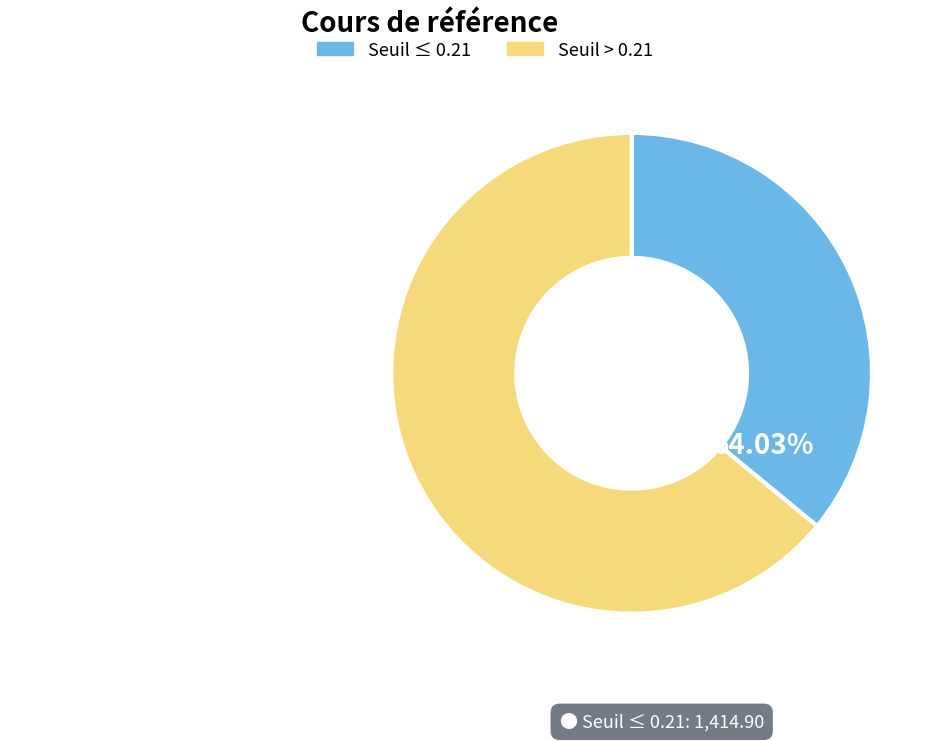

Rank the categories by value from lowest to highest.

Seuil ≤ 0.21, Seuil > 0.21